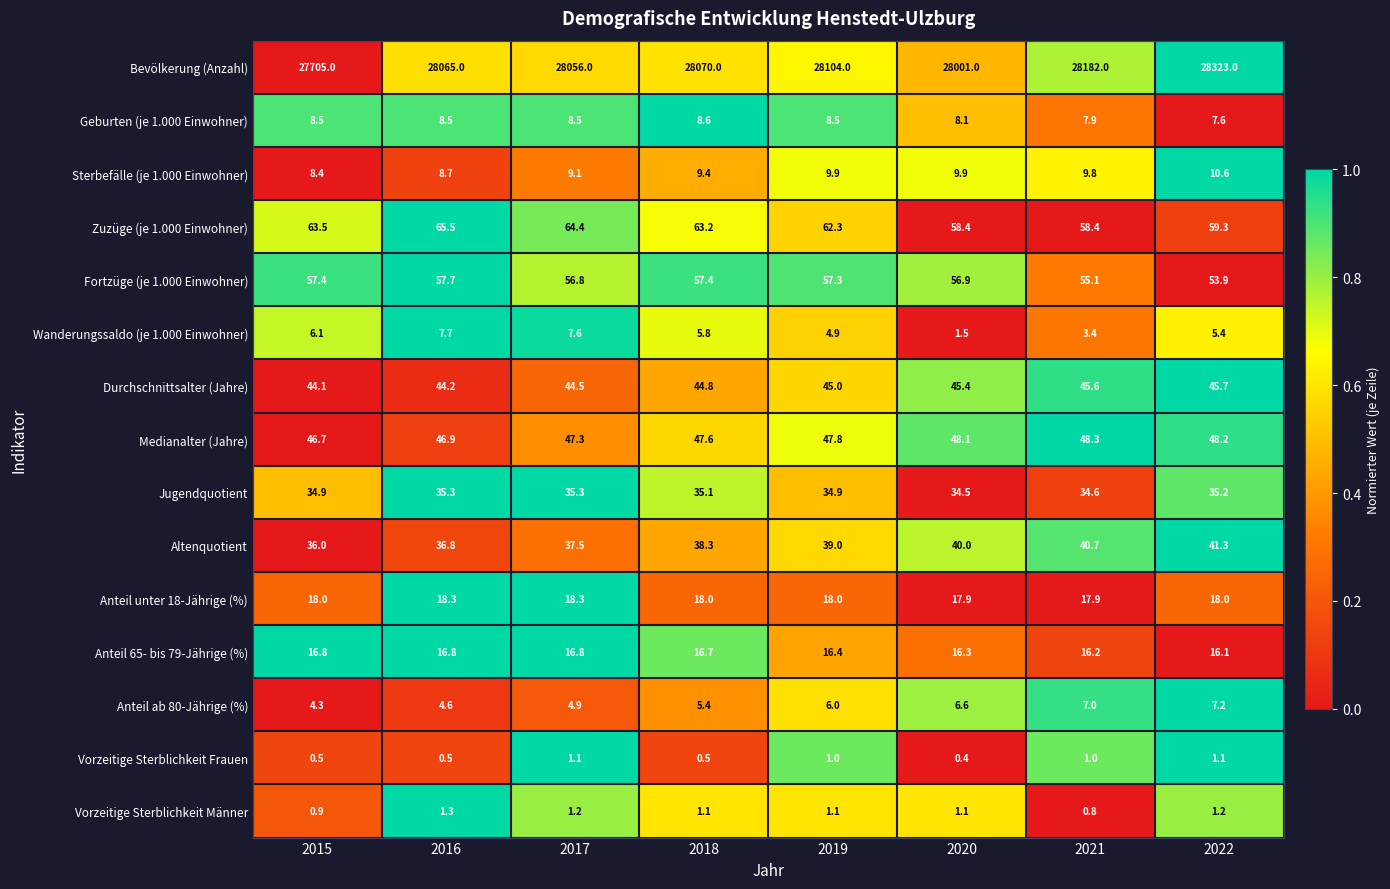

Count the number of data series in this chart.

15